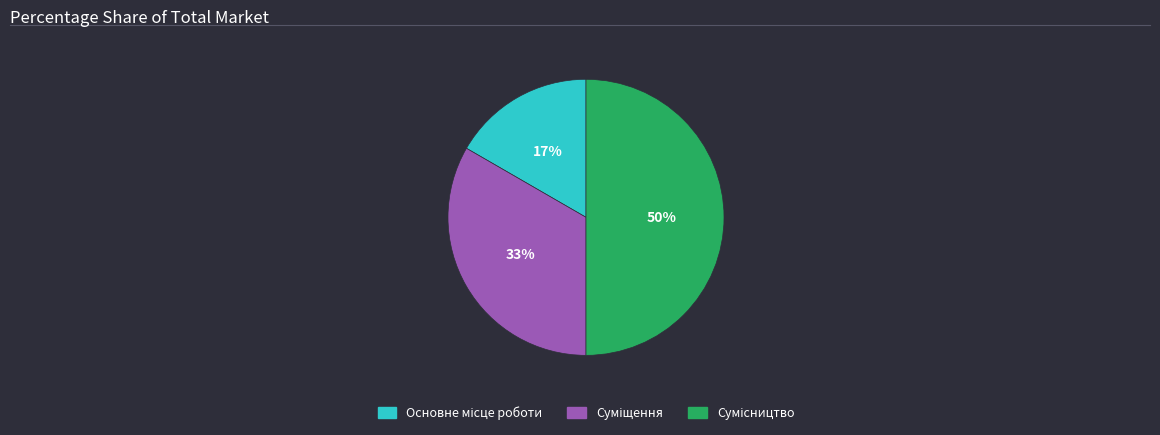

To the nearest percent, what is the difference between the largest and smallest slice percentages?

33%